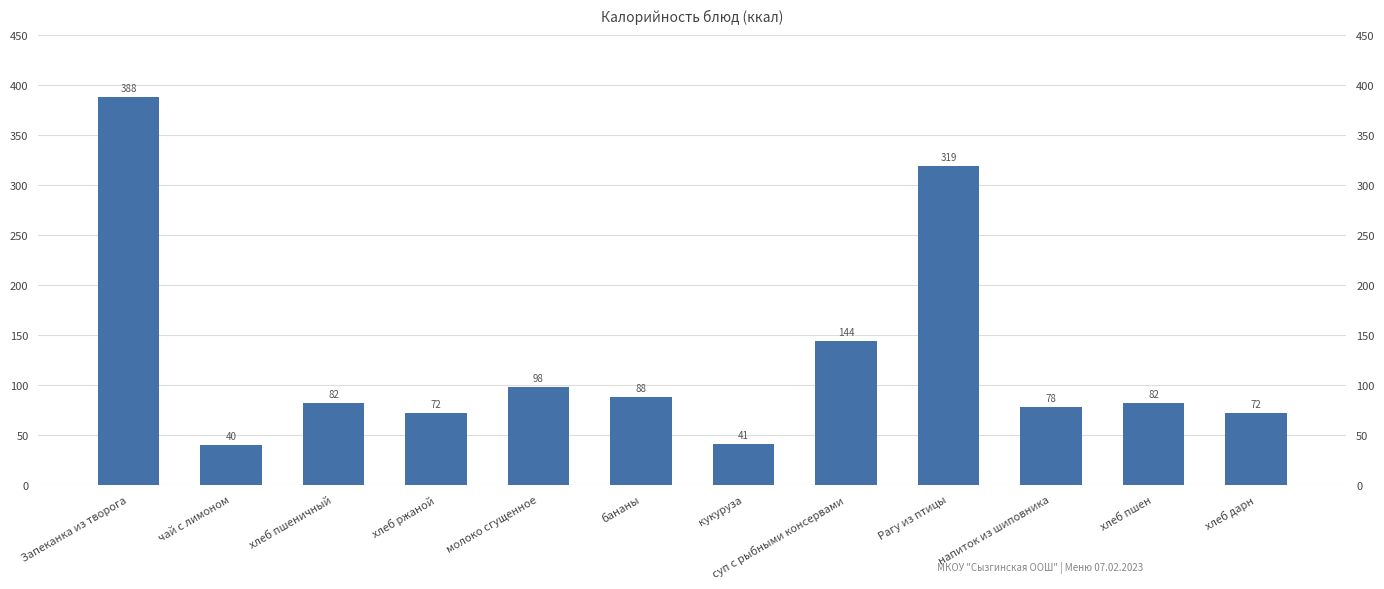

Reading right to left, extract all data points from this chart.

72	82	78	319	144	41	88	98	72	82	40	388